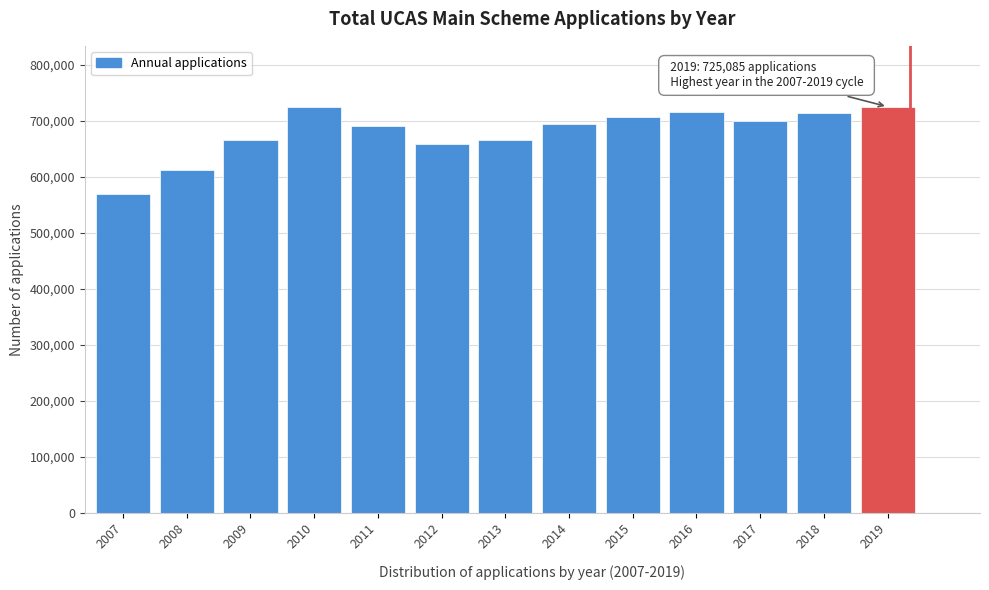

What is the value of the 11th bar from the left?

699760